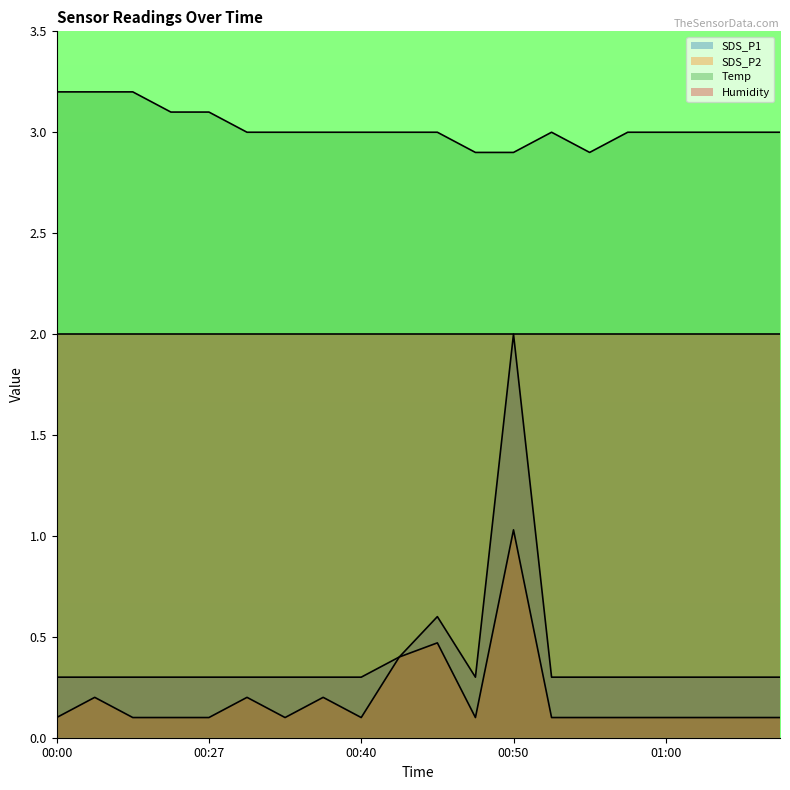

The SDS_P1 series shows 0.3 at 00:00. True or false?

True